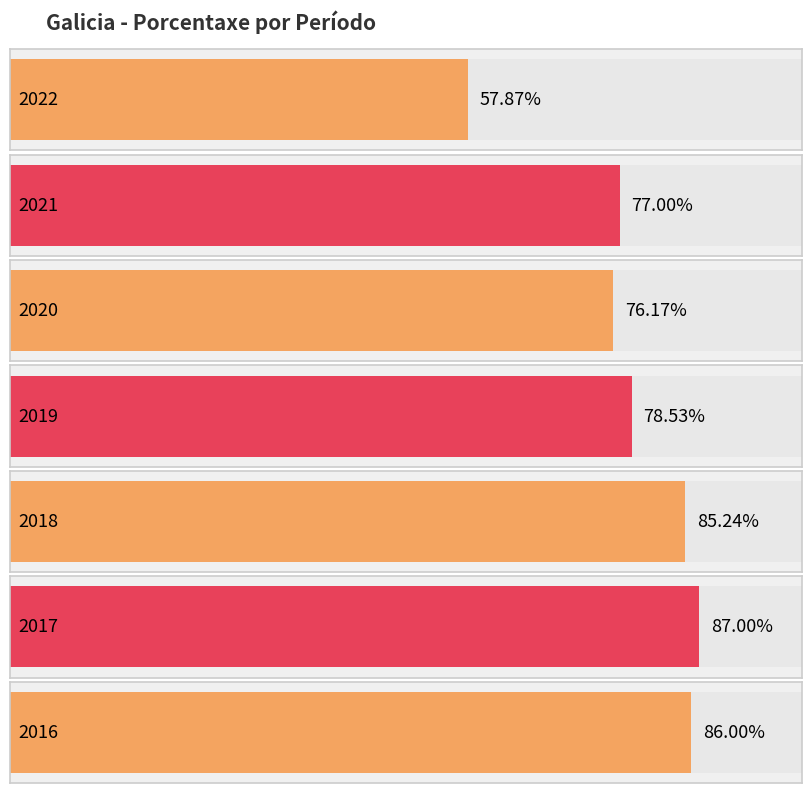

Reading right to left, what are all the values shown in this chart?

86.0	87.0	85.2	78.5	76.2	77.0	57.9